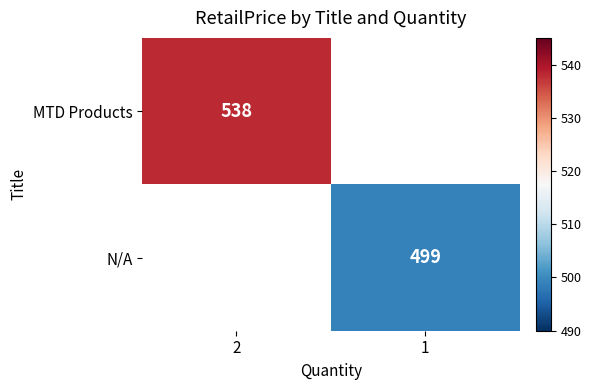

The value of N/A at 1 is 499. True or false?

True